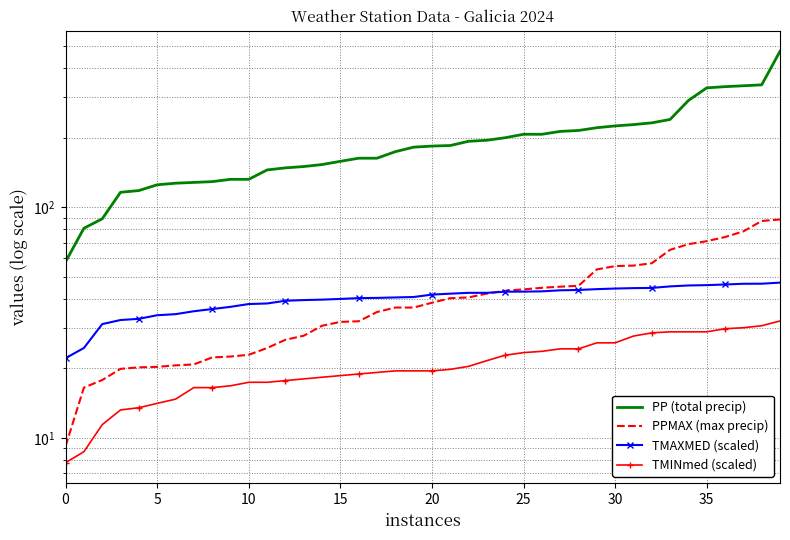

At 39, list the series in order from smallest to largest.

TMINmed (scaled), TMAXMED (scaled), PPMAX (max precip), PP (total precip)